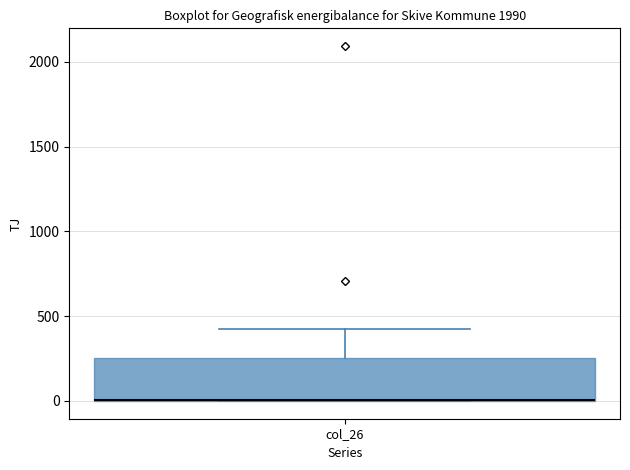

Read this box plot against the y-axis: the position of the median line, the range covered by the box, and the ends of both whiskers. The values are not printed on the chart, so give them approximately, as read against the axis.

median 0 (drawn on the box's lower edge), box 0 to 250, whiskers 0 to 400